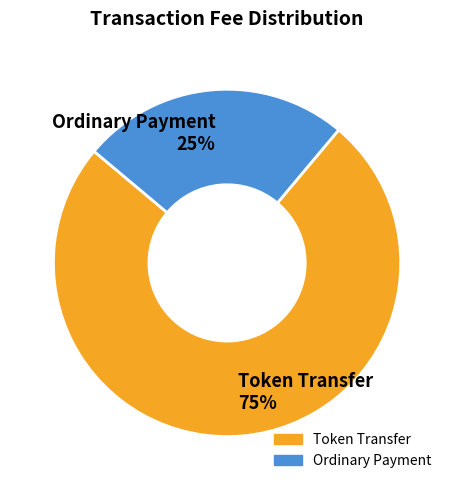

How many segments does this pie chart have?

2